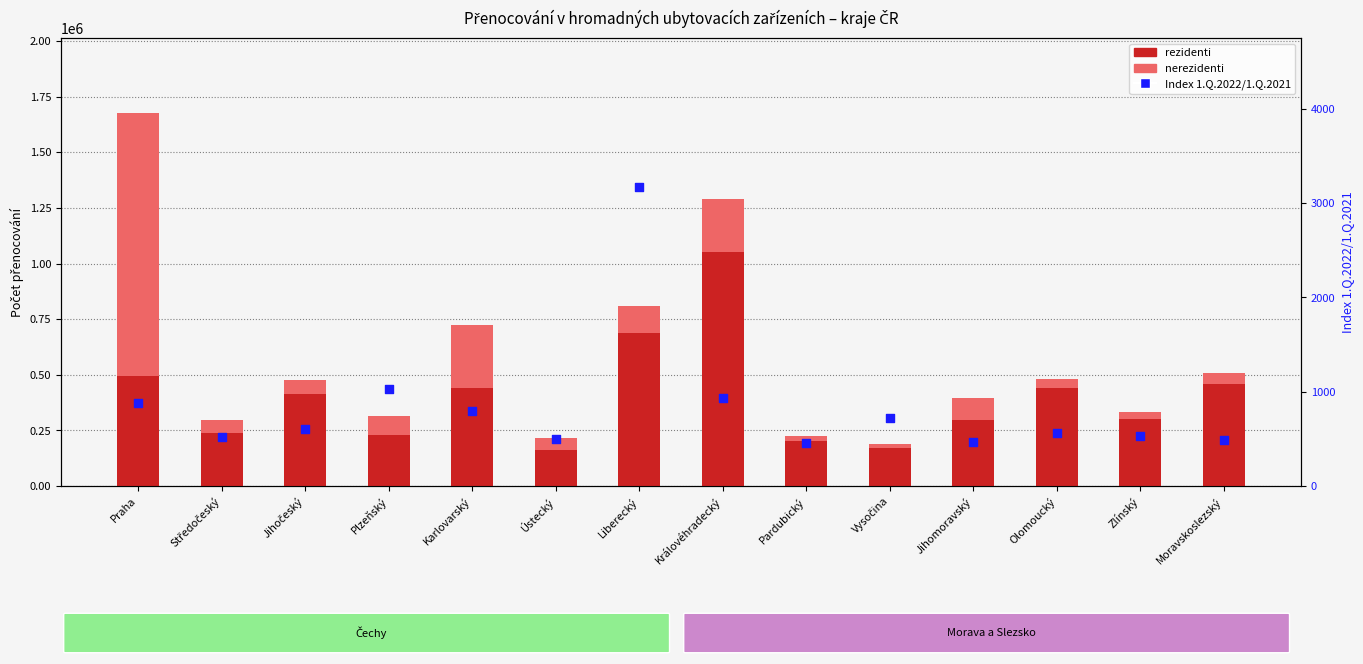

What are all the series names shown in the legend?

rezidenti, nerezidenti, Index 1.Q.2022/1.Q.2021